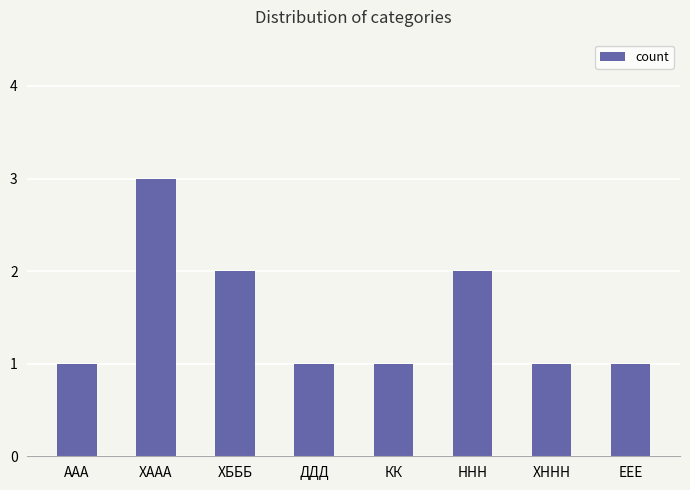

What is the ratio of the value at ДДД to the value at ААА?

1.0